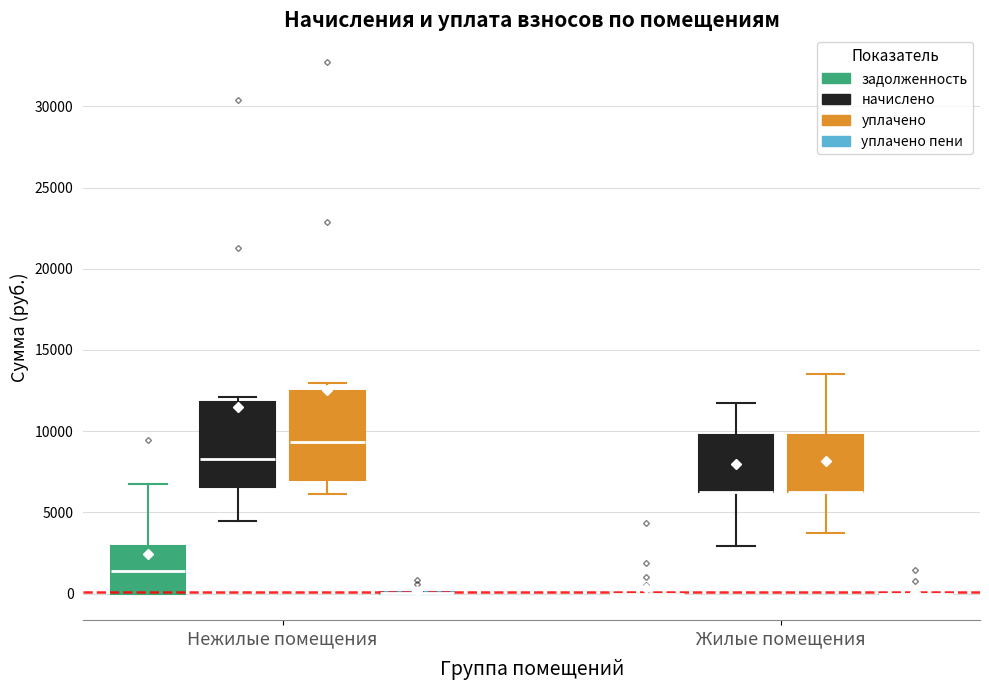

Reading left to right, transcribe this box plot: for each box, give where its median line is, the range the box spans, and where its two whiskers end, as read against the y-axis. The values are not printed on the chart, so give them approximately, as read against the axis.

Нежилые помещения (задолженность): median 1500, box 0 to 3000, whiskers 0 to 7000
Нежилые помещения (начислено): median 8500, box 6500 to 12000, whiskers 4500 to 12000 (just above the box's upper edge)
Нежилые помещения (уплачено): median 9500, box 7000 to 12500, whiskers 6000 to 13000
Нежилые помещения (уплачено пени): box collapsed to a line at 0, whiskers 0 to 0
Жилые помещения (задолженность): box collapsed to a line at 0, whiskers 0 to 0
Жилые помещения (начислено): median 6500 (drawn on the box's lower edge), box 6500 to 9500, whiskers 3000 to 11500
Жилые помещения (уплачено): median 6500 (drawn on the box's lower edge), box 6500 to 9500, whiskers 3500 to 13500
Жилые помещения (уплачено пени): box collapsed to a line at 0, whiskers 0 to 0